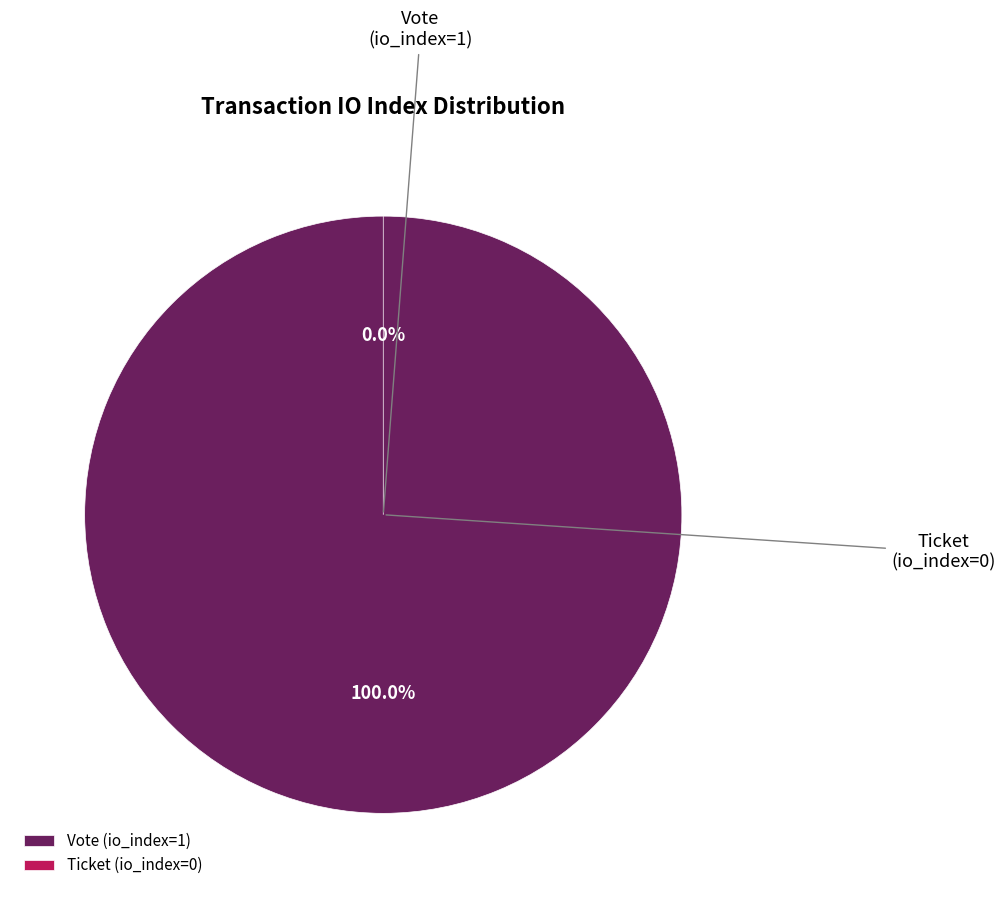

Which slice is the largest?

Vote (io_index=1)